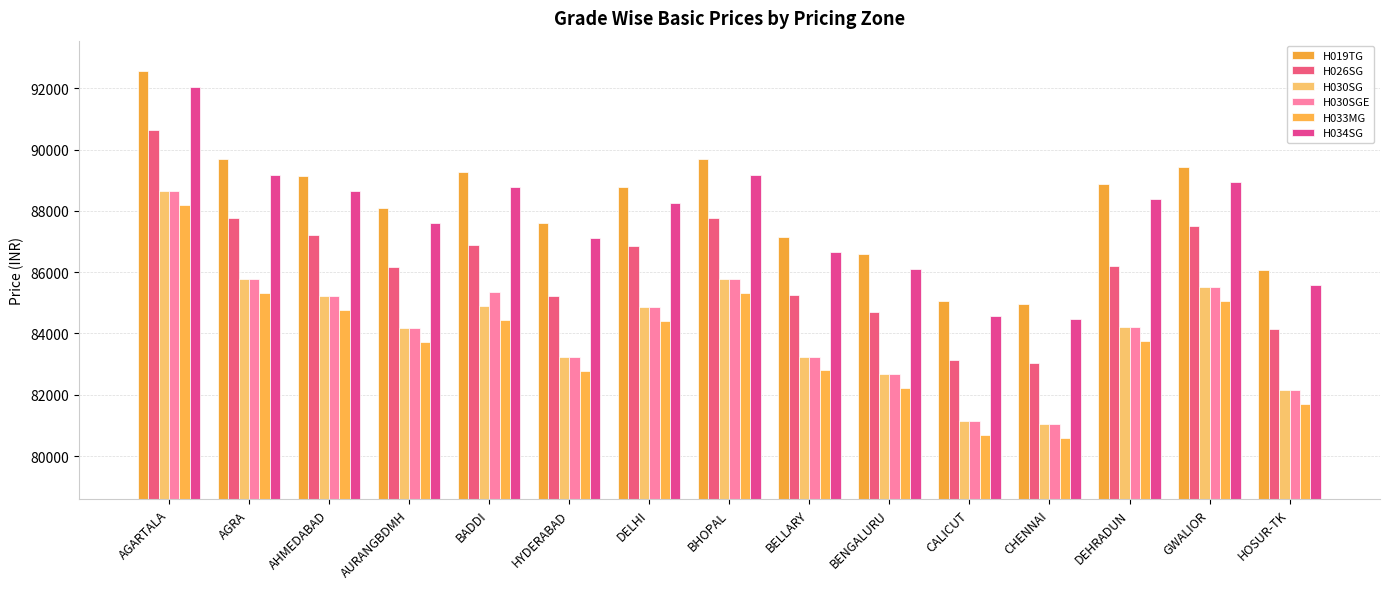

How many groups of bars are there?

15